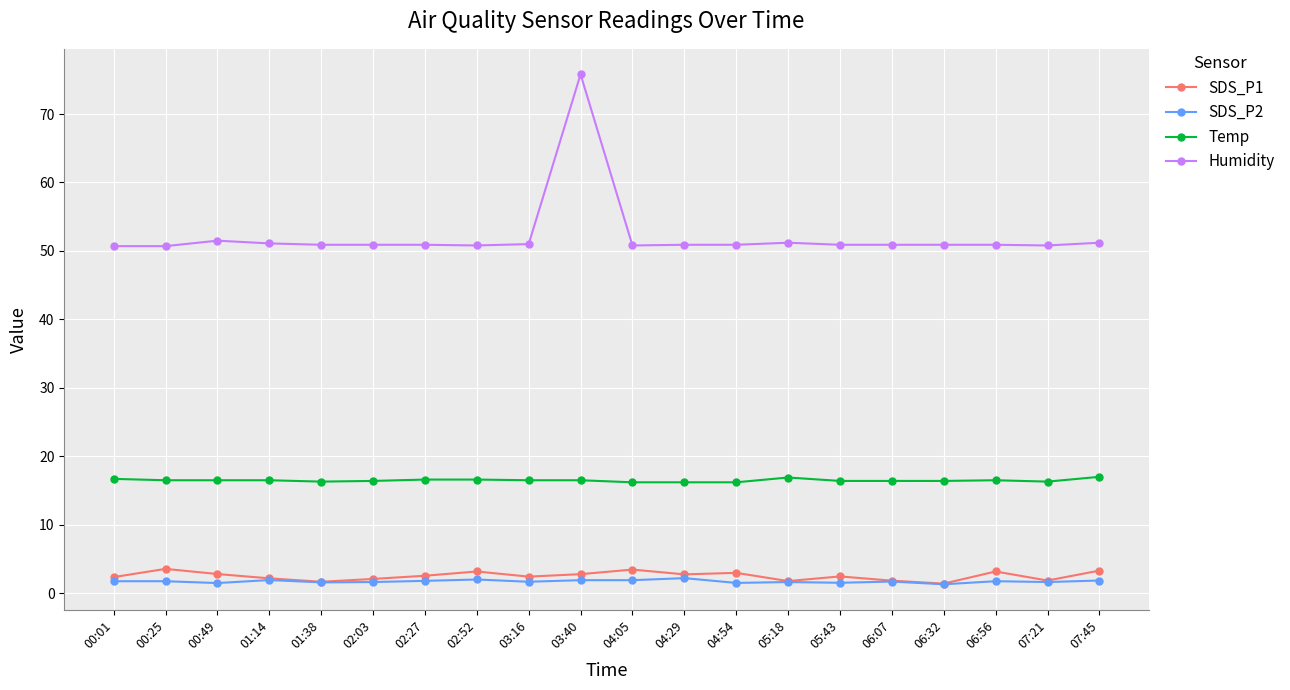

What position from the right is 00:49?

18